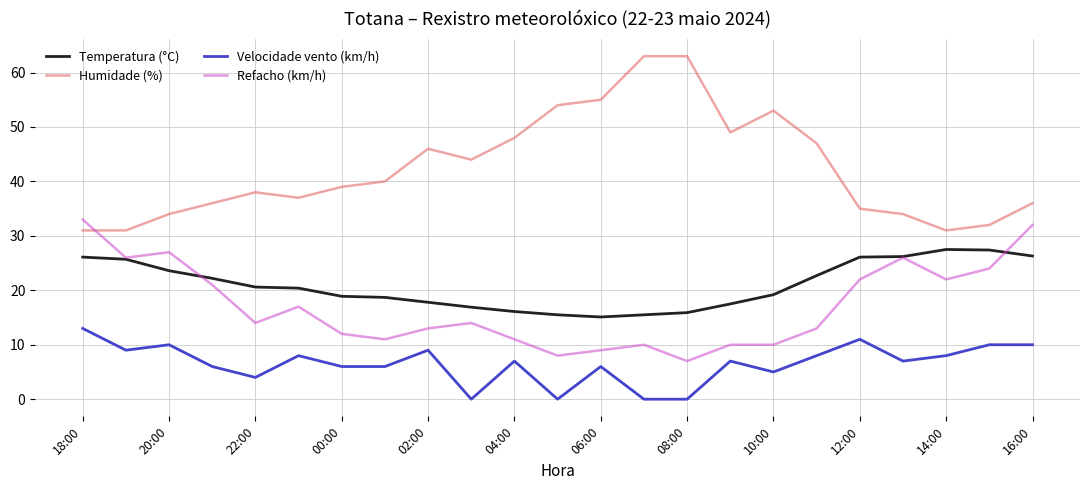

What are all the series names shown in the legend?

Temperatura (°C), Humidade (%), Velocidade vento (km/h), Refacho (km/h)